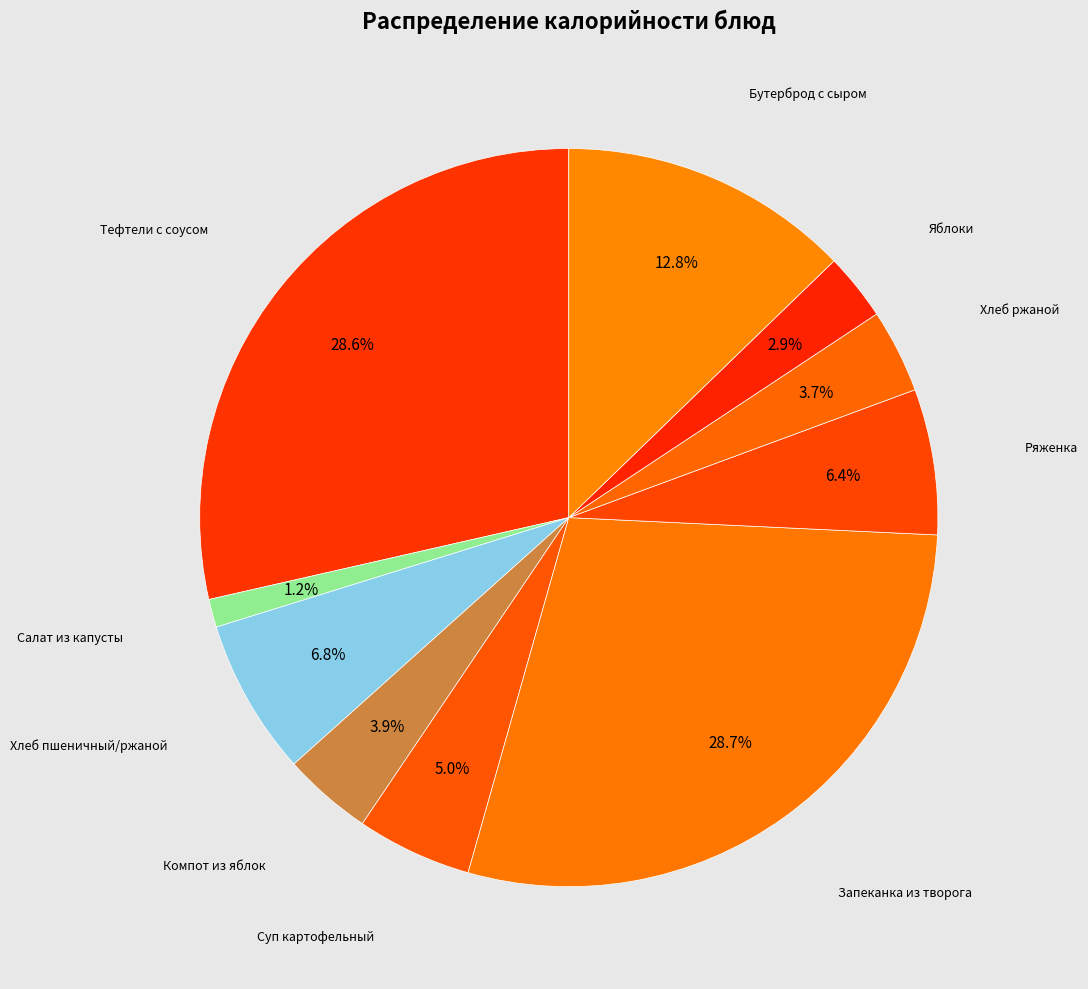

Is it true that Салат из капусты is 16% of the pie?

False